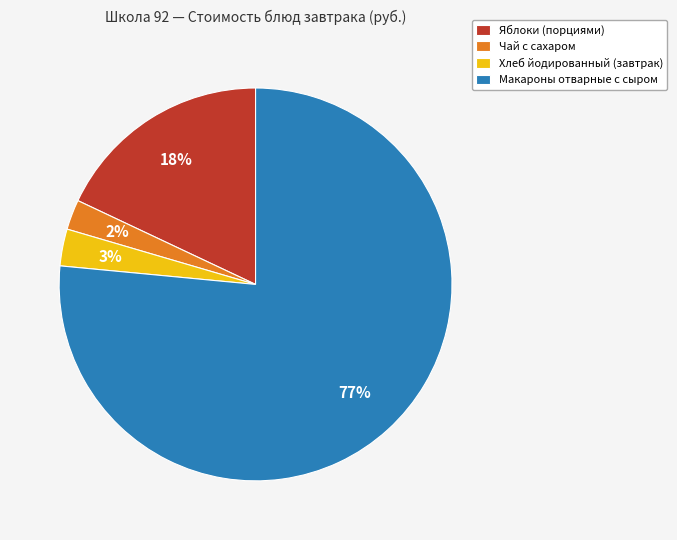

Is the sum of Макароны отварные с сыром and Яблоки (порциями) greater than half?

Yes